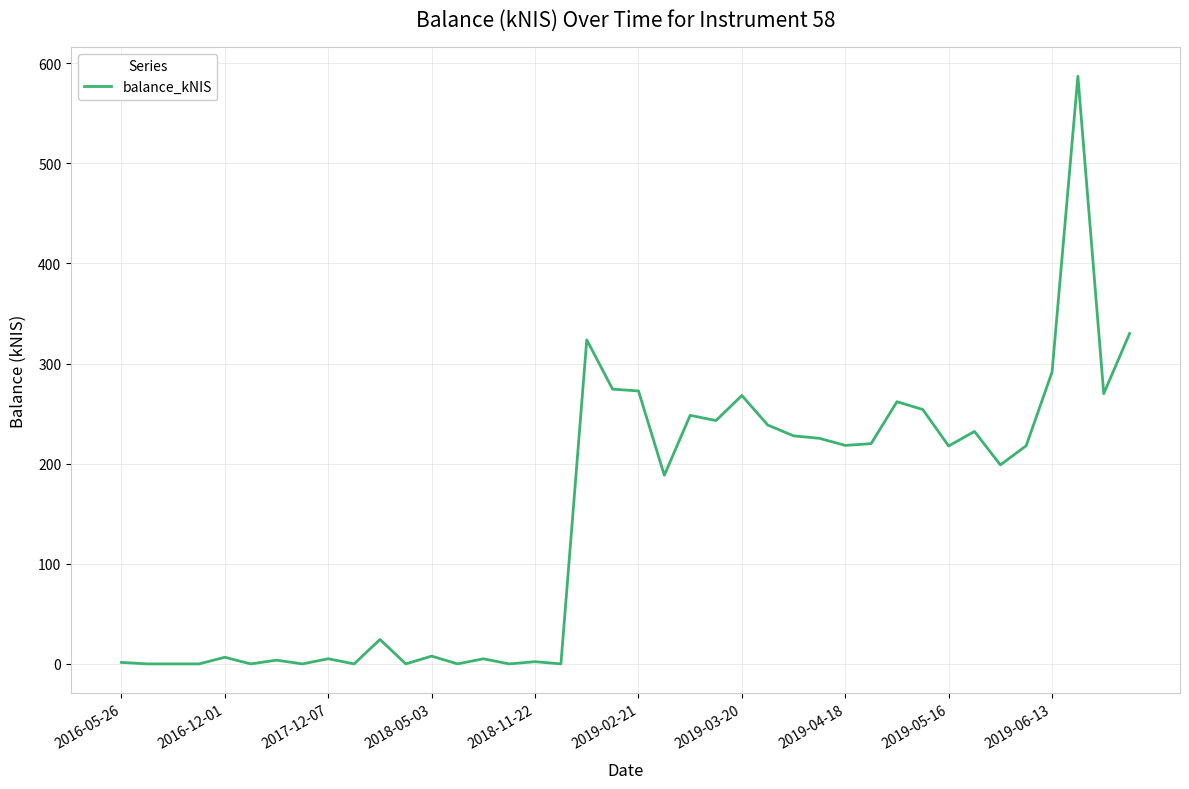

What is the greatest value displayed?

587.0